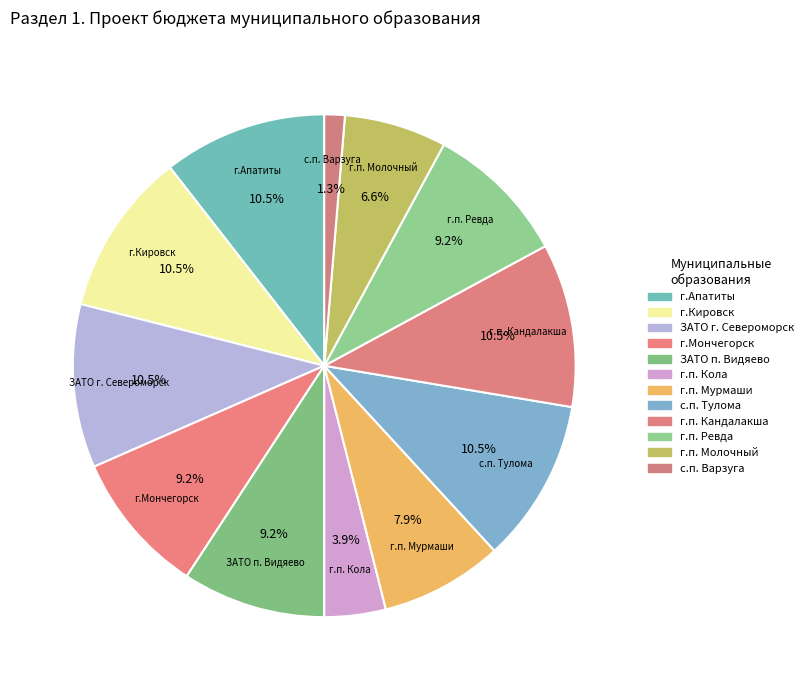

Count the number of slices in the pie.

12